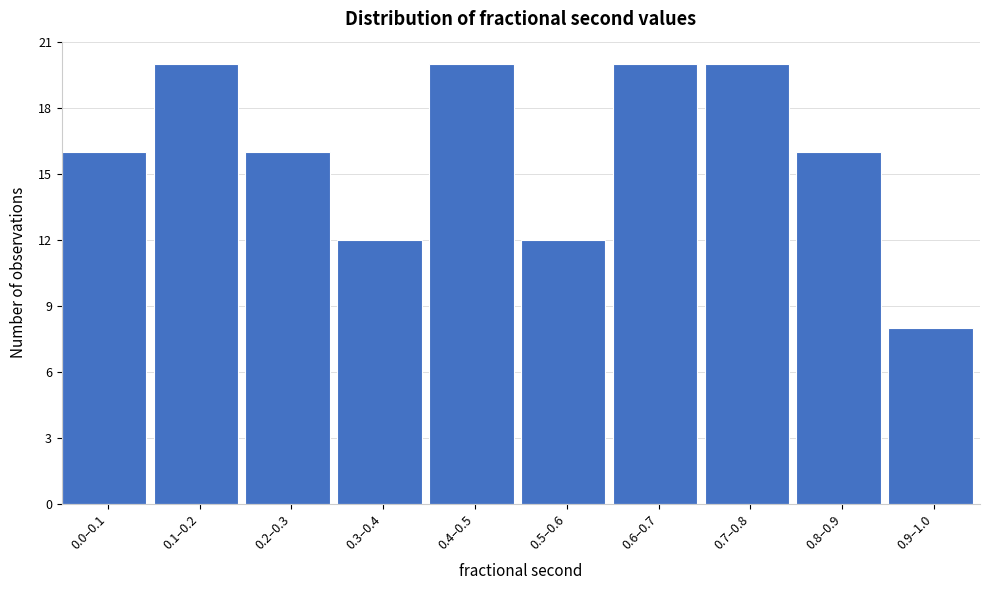

Reading left to right, list all the values displayed in this chart.

0.0–0.1=16	0.1–0.2=20	0.2–0.3=16	0.3–0.4=12	0.4–0.5=20	0.5–0.6=12	0.6–0.7=20	0.7–0.8=20	0.8–0.9=16	0.9–1.0=8